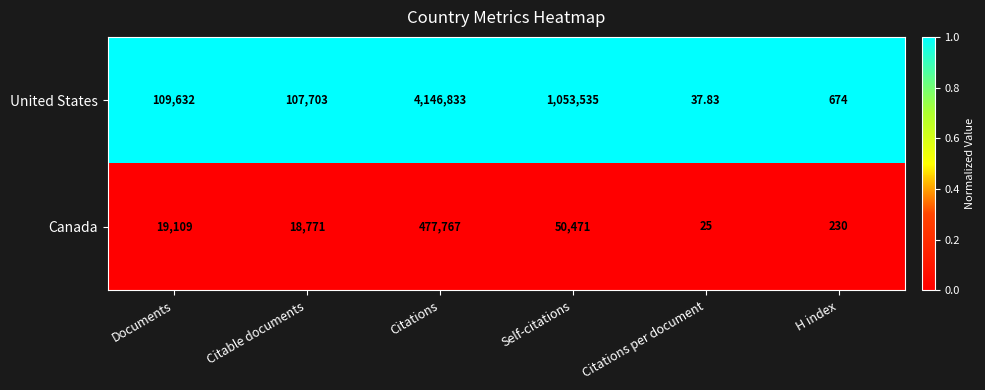

Which series changed the most between Citations per document and H index?

United States